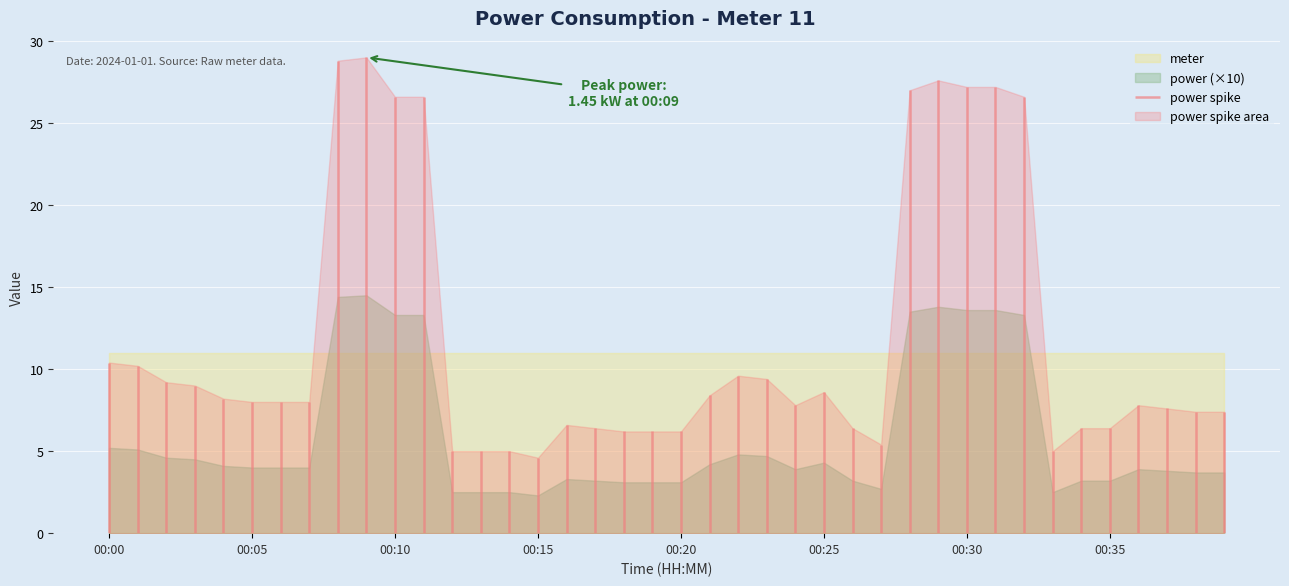

What is the maximum value shown in the chart?

29.0